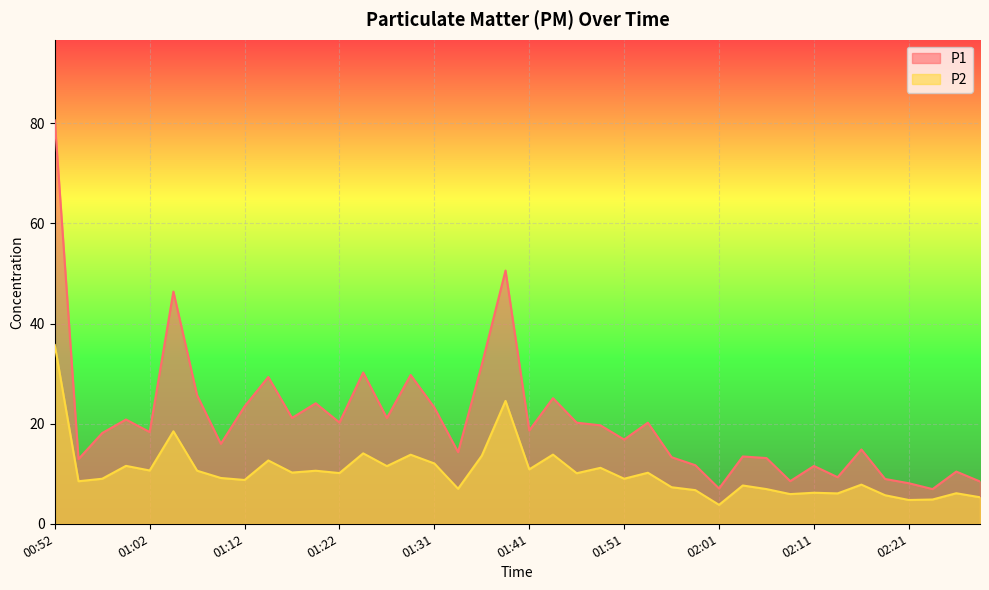

Is the value of P2 at 01:17 greater than the value of P1 at 01:31?

No